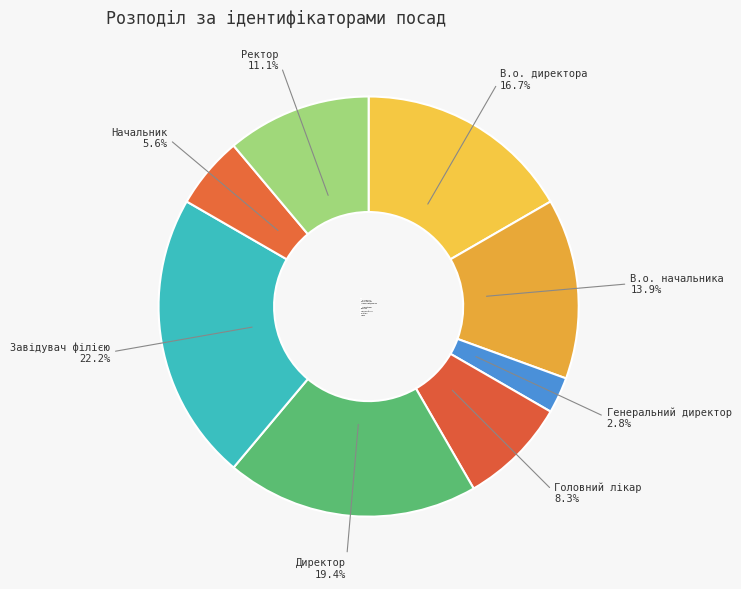

Which slice is the smallest?

Генеральний директор